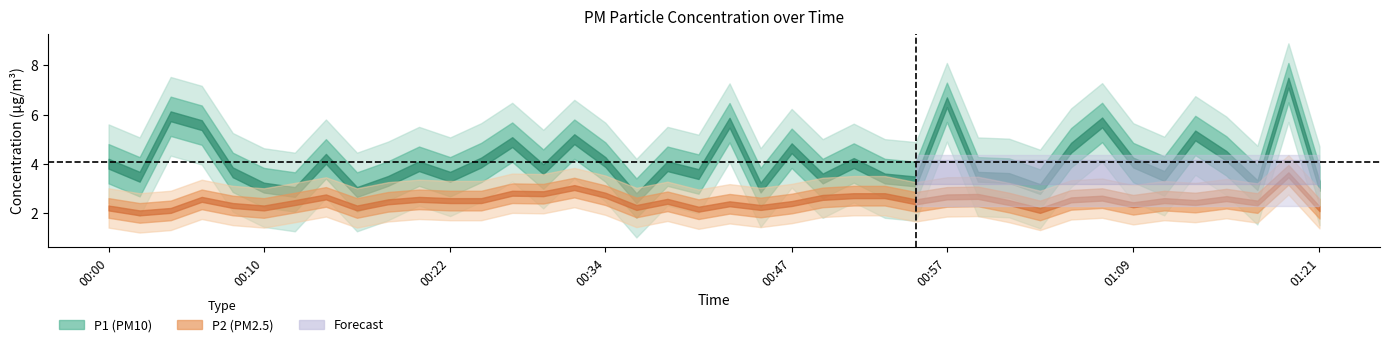

What is the maximum value shown in the chart?

7.3